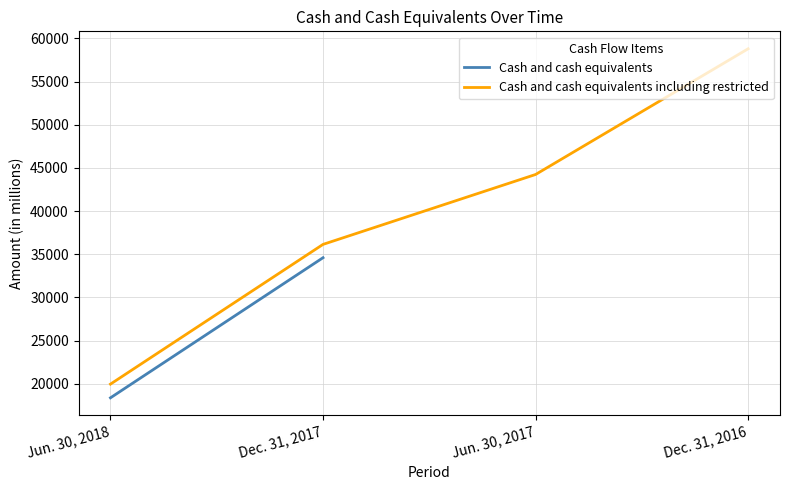

The chart shows a value of 28752 at Dec. 31, 2016. True or false?

False